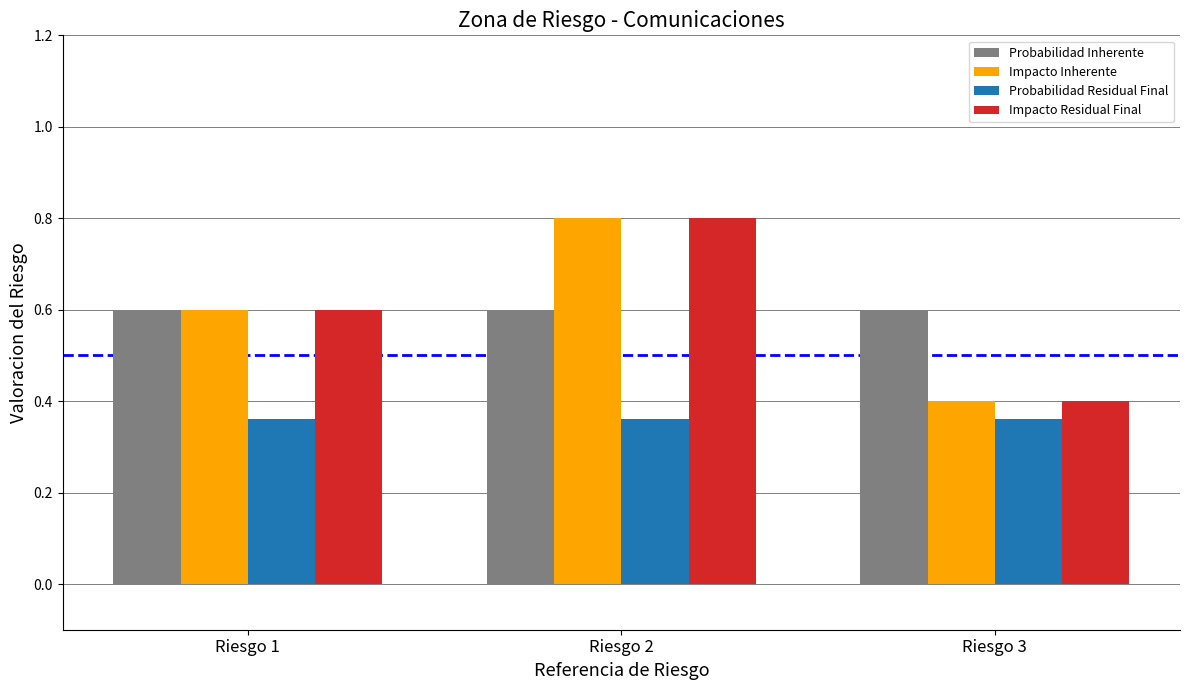

Is the value of Impacto Residual Final at Riesgo 1 greater than the value of Probabilidad Residual Final at Riesgo 1?

Yes